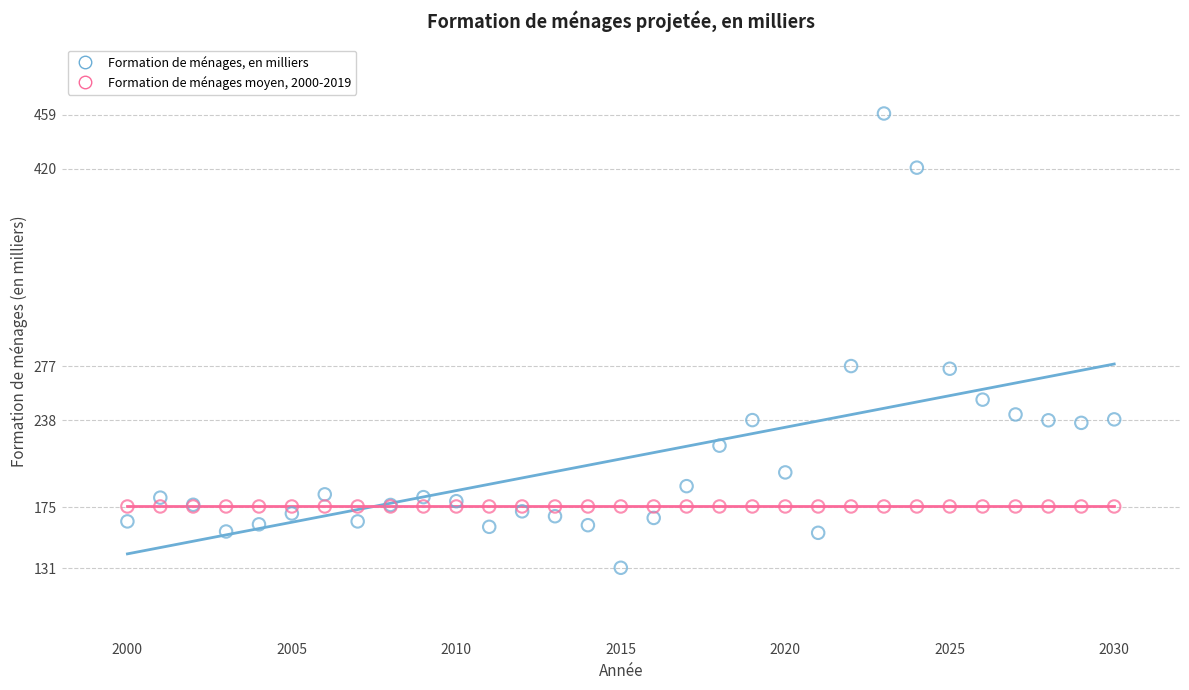

Which series reaches the maximum Y coordinate?

Formation de ménages, en milliers